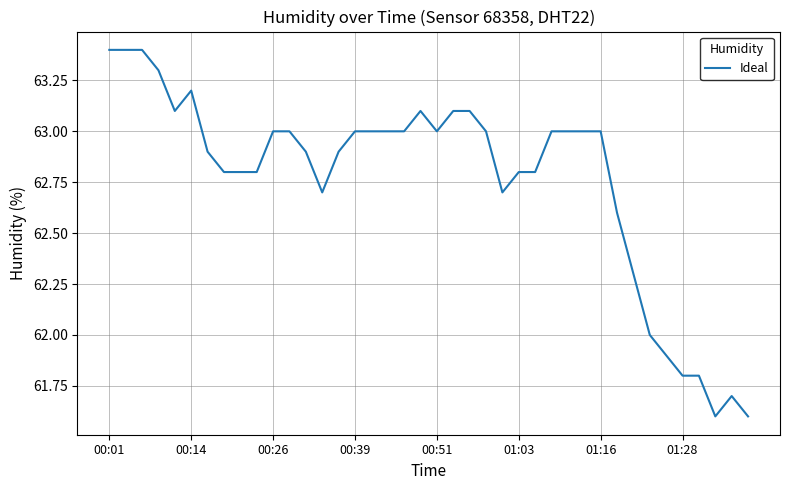

What is the difference between the maximum and minimum values?

1.8